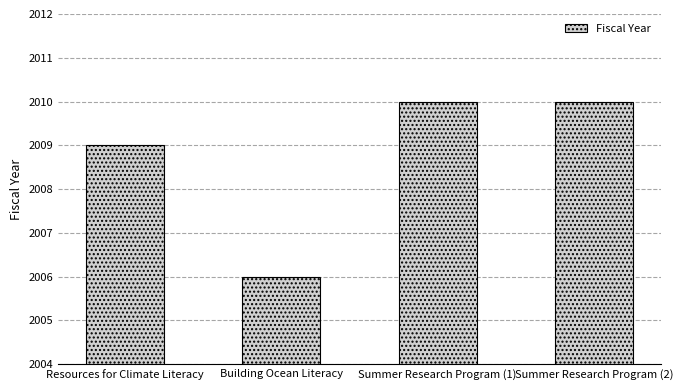

Is it true that the value at Building Ocean Literacy is 454?

False